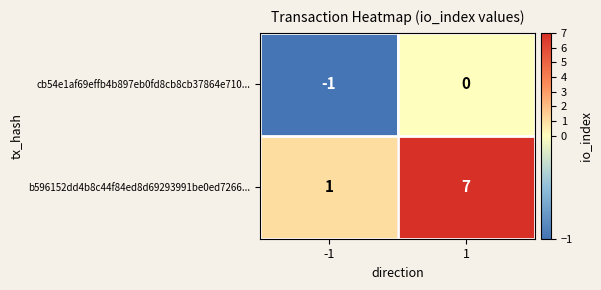

What is the difference between the b596152dd4b8c44f84ed8d69293991be0ed7266... values at -1 and 1?

6